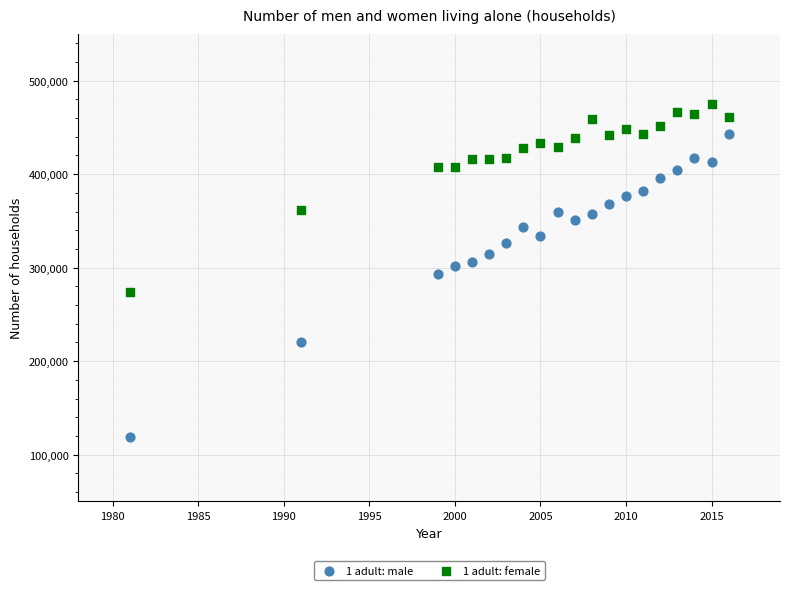

What are all the series names shown in the legend?

1 adult: male, 1 adult: female